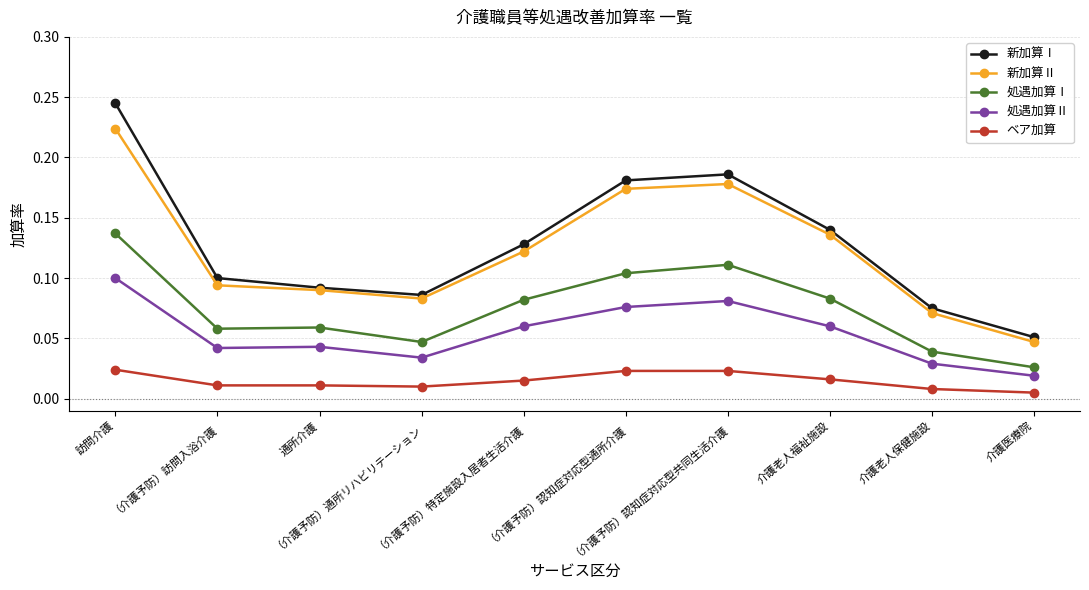

At which label does 処遇加算Ⅰ reach its minimum?

介護医療院